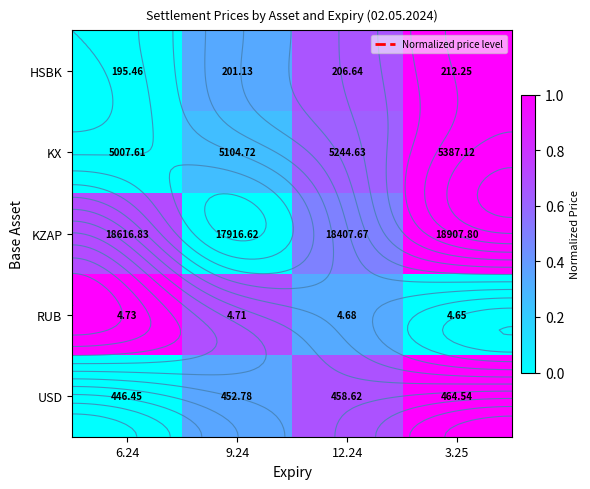

How many data points does each series have?

4